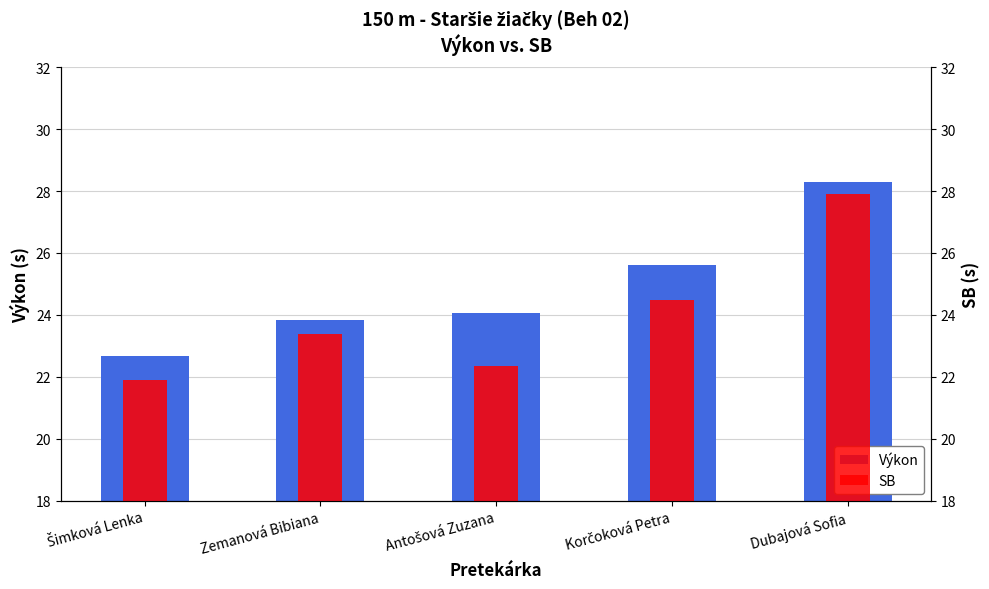

What is the maximum value shown in the chart?

28.3